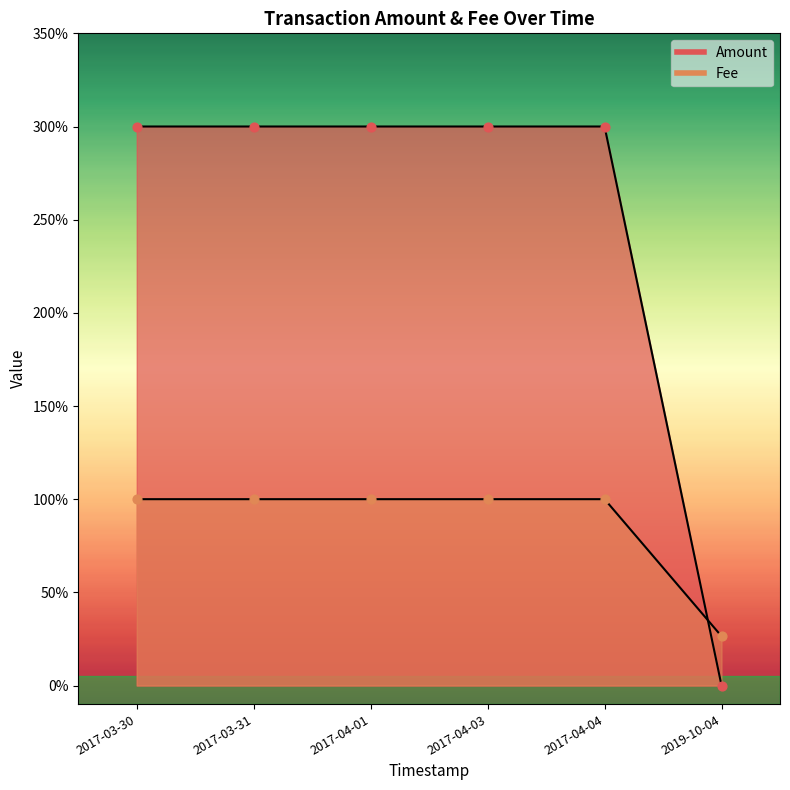

At how many categories does at least one series exceed 2?

5